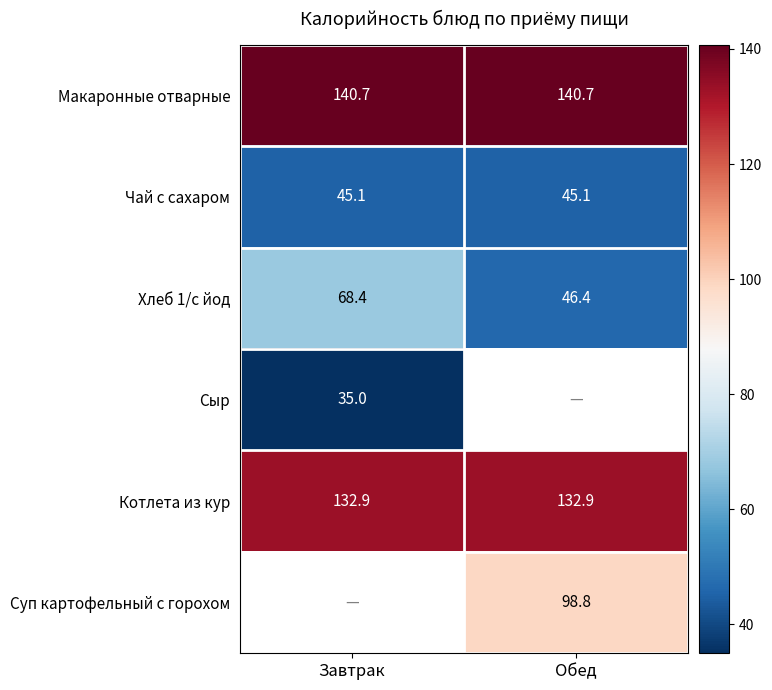

True or false: Котлета из кур has a value of 29.6 at Завтрак.

False